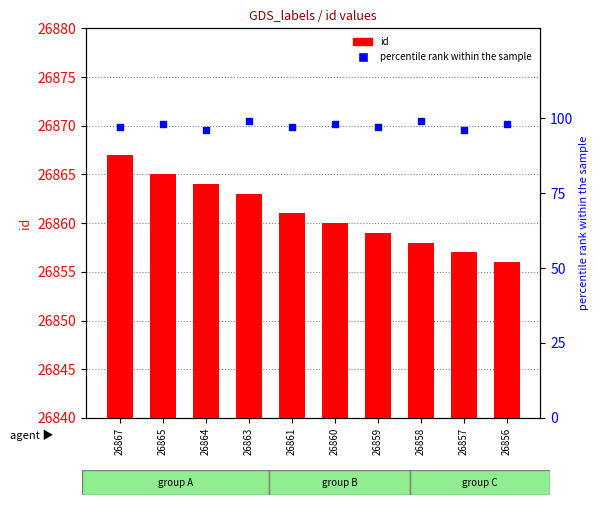

What are all the series names shown in the legend?

id, percentile rank within the sample